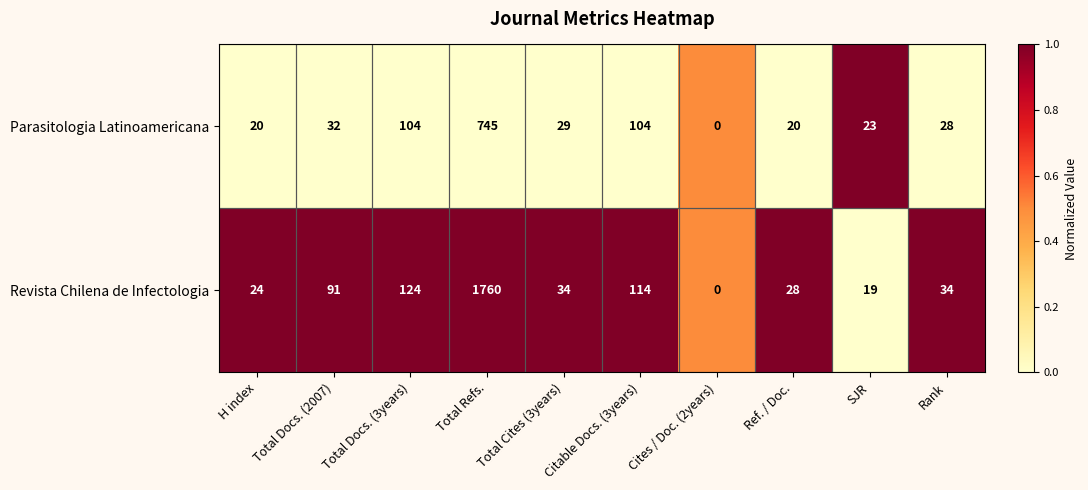

Where does the Parasitologia Latinoamericana series first go above 29?

Total Docs. (2007)